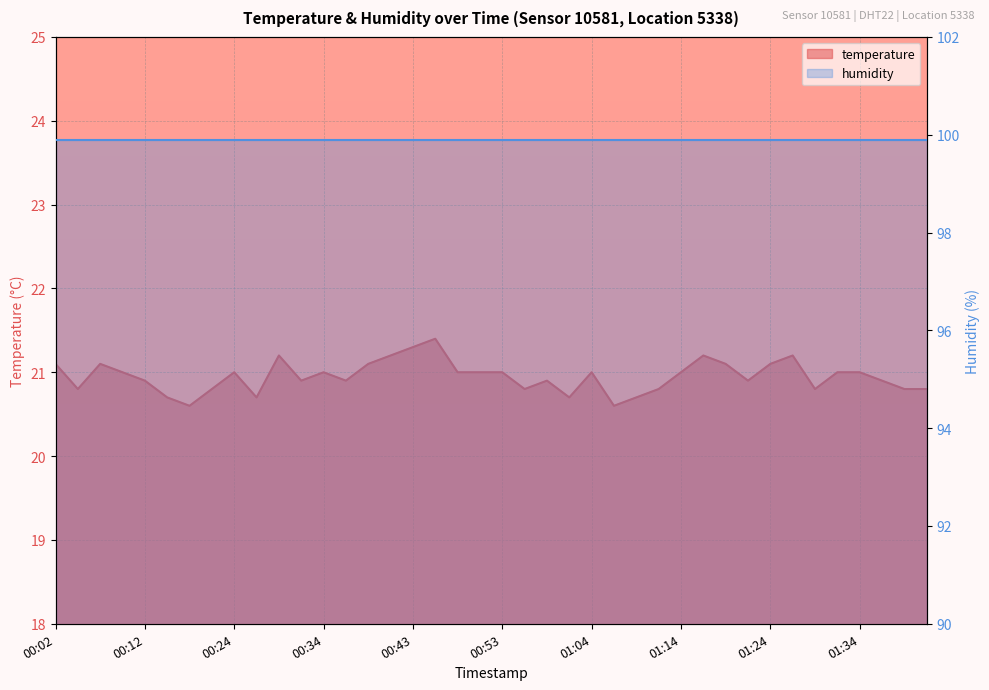

What position from the left is 00:59?

23